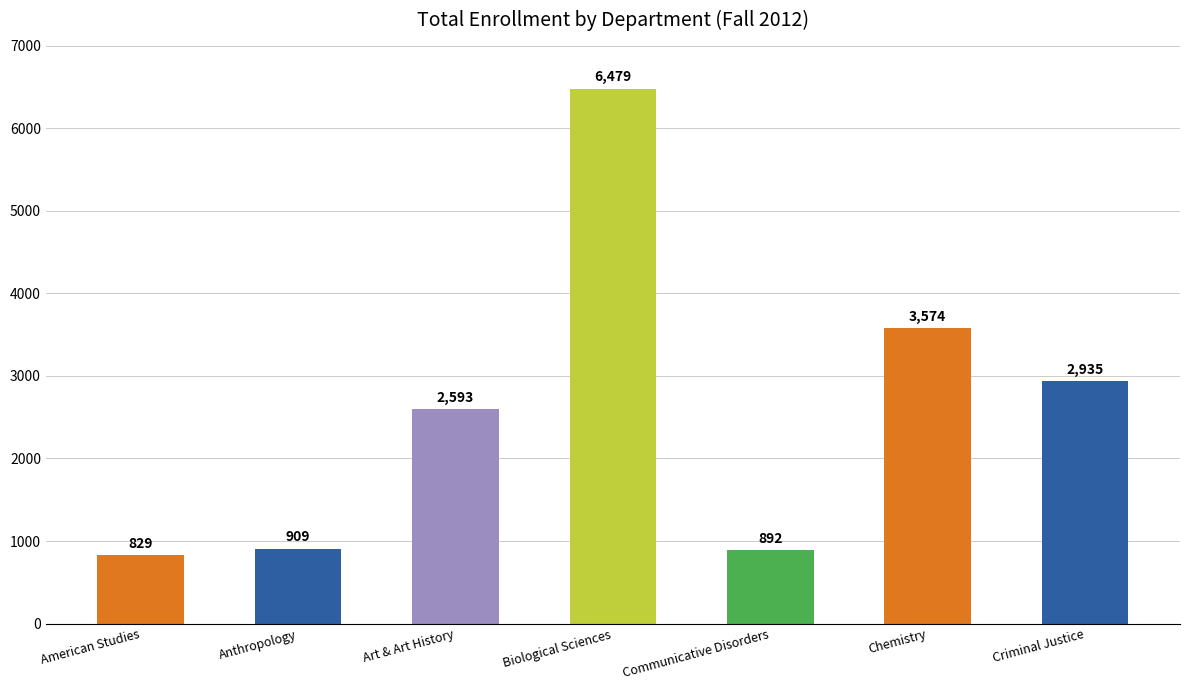

What is the ratio of the value at Anthropology to the value at Communicative Disorders?

1.0